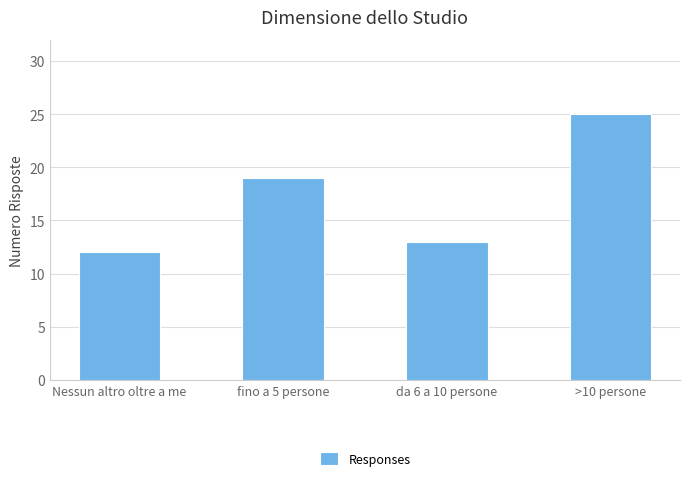

What is the difference between the maximum and minimum values?

13